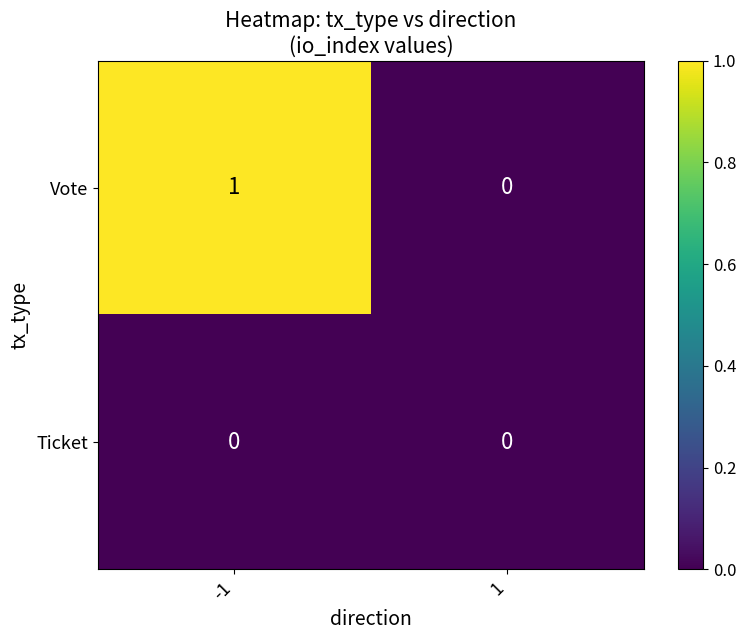

Which series has the largest range (max minus min)?

Vote